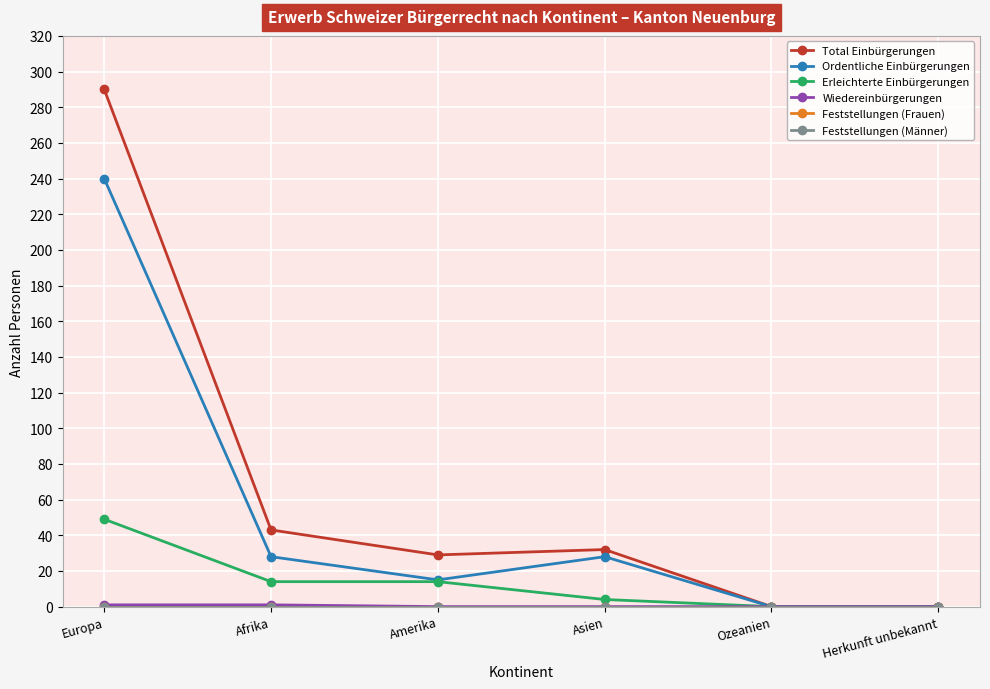

True or false: Total Einbürgerungen and Erleichterte Einbürgerungen cross at least once.

False